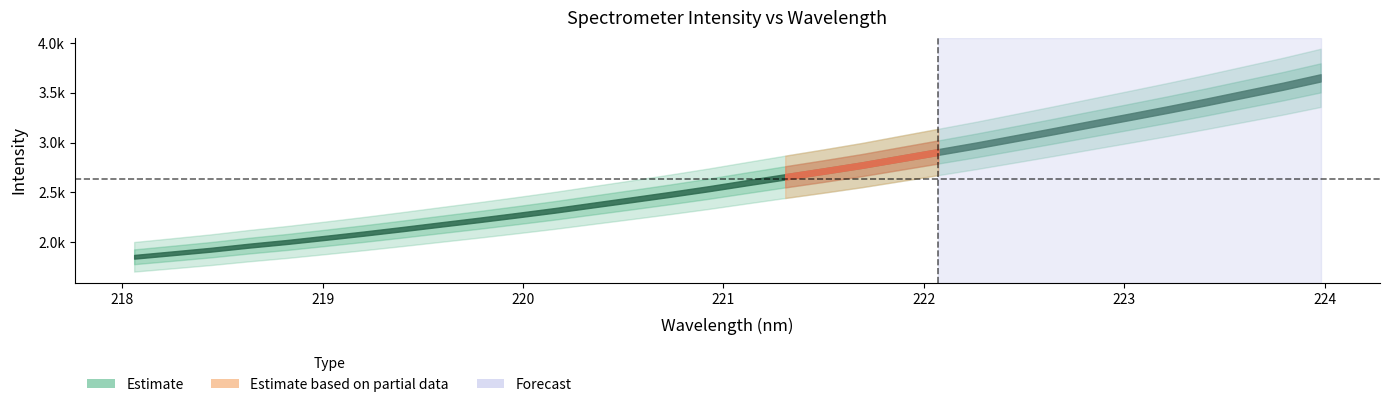

List the labels in order of value, largest first.

223.9802, 223.7895, 223.5987, 223.408, 223.2172, 223.0264, 222.8355, 222.6447, 222.4538, 222.263, 222.0721, 221.8812, 221.6902, 221.4993, 221.3083, 221.1174, 220.9264, 220.7354, 220.5444, 220.3533, 220.1623, 219.9712, 219.7801, 219.589, 219.3979, 219.2067, 219.0156, 218.8244, 218.6332, 218.442, 218.2508, 218.0596